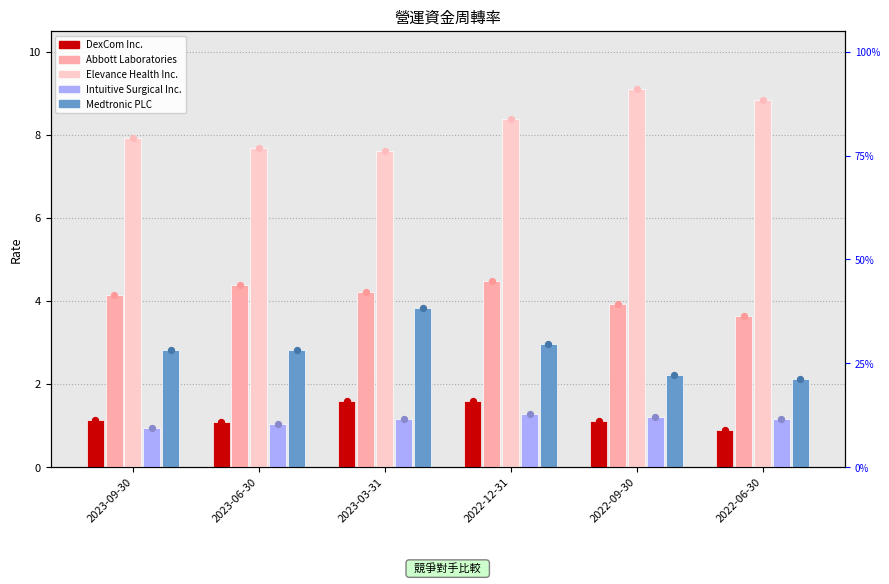

Which series reaches the maximum Y coordinate?

Elevance Health Inc.